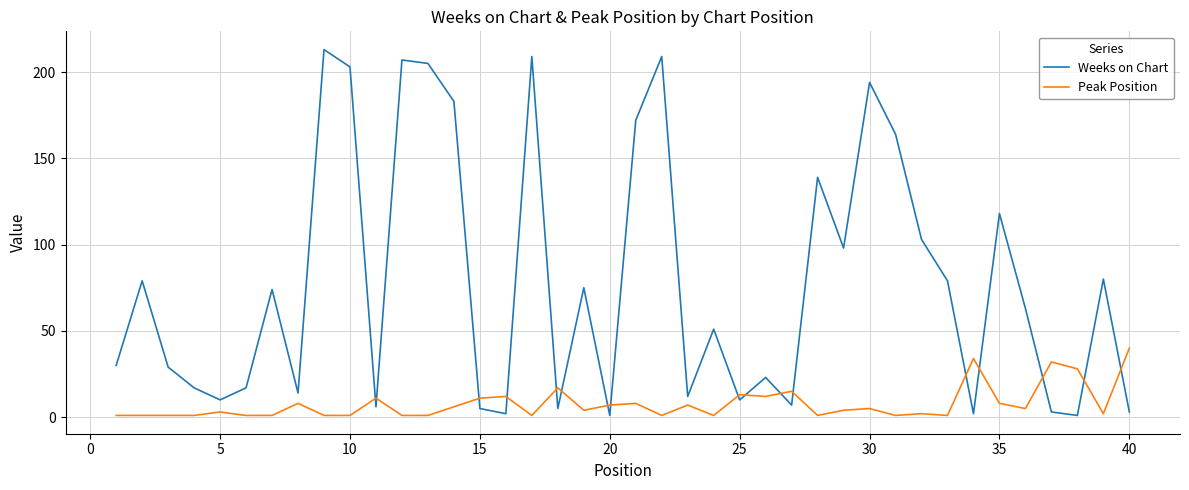

List the series in order of their overall mean, highest first.

Weeks on Chart, Peak Position